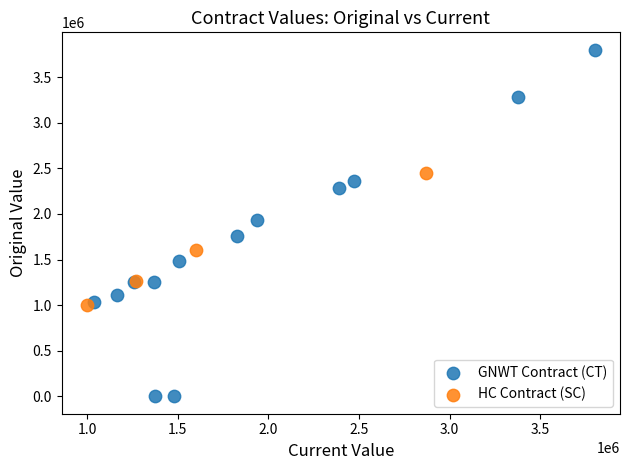

Which series reaches the maximum Y coordinate?

GNWT Contract (CT)